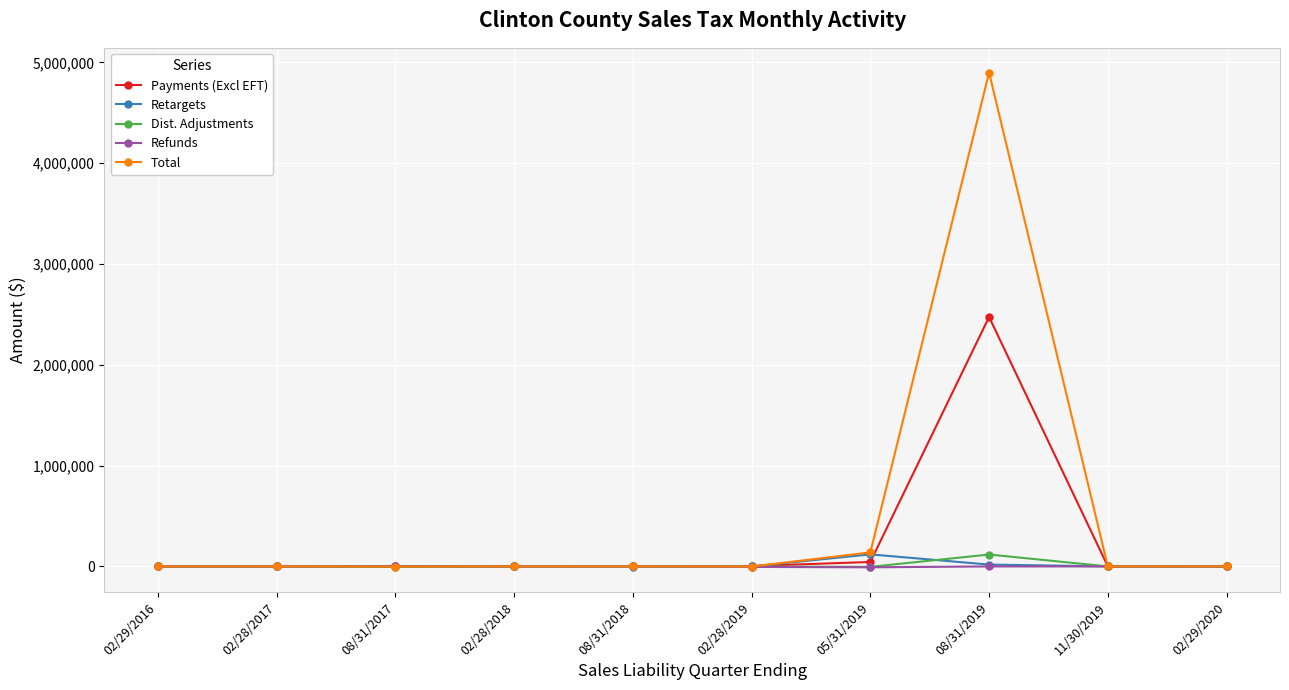

How many lines are shown in the chart?

5